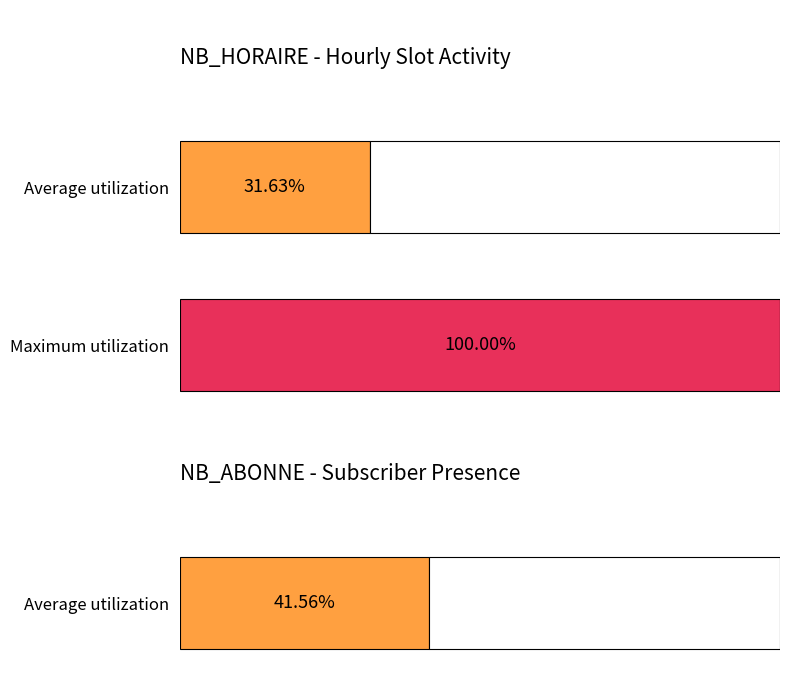

How many bars are there in each group?

2